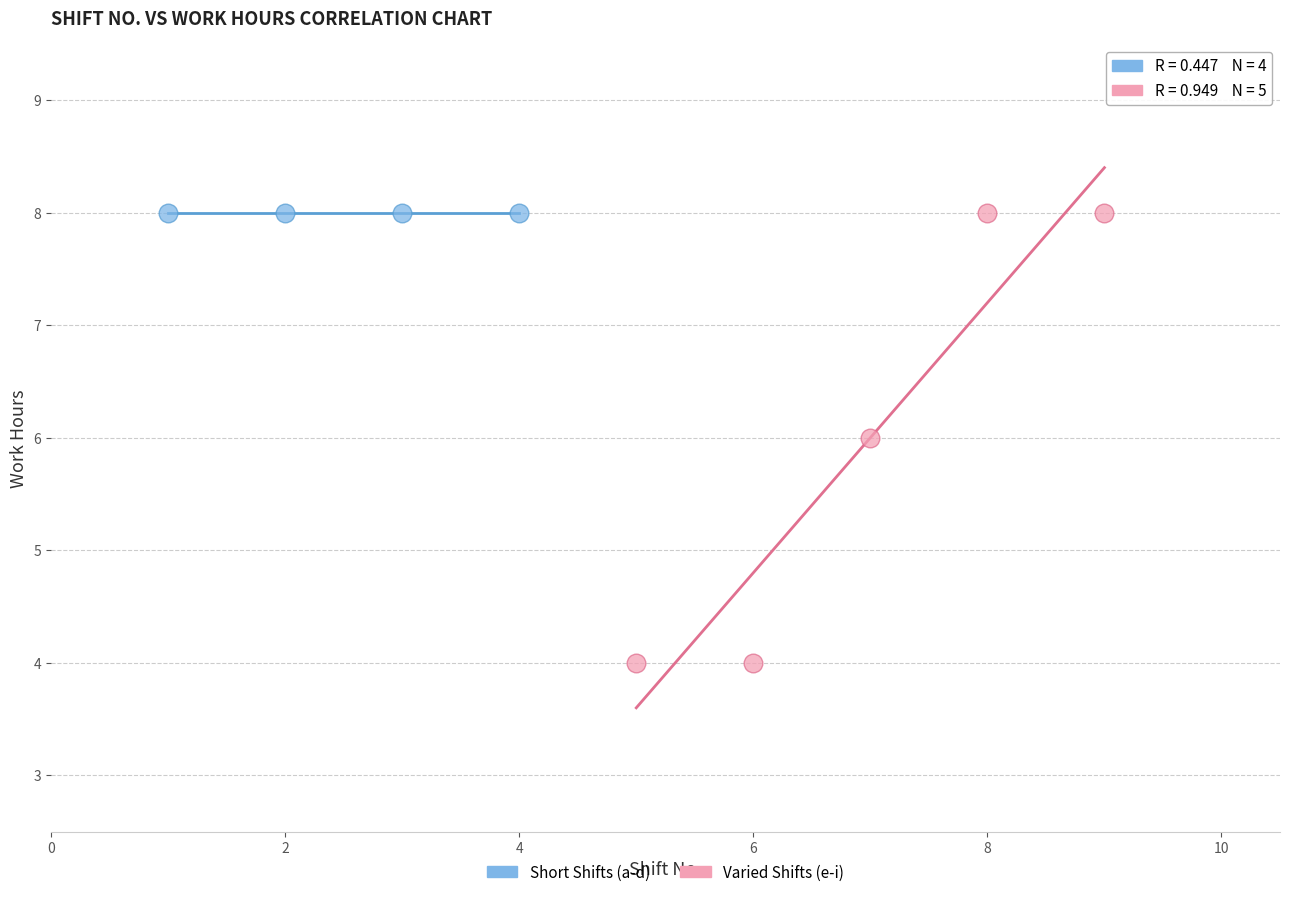

What are all the series names shown in the legend?

Short Shifts (a-d), Varied Shifts (e-i)